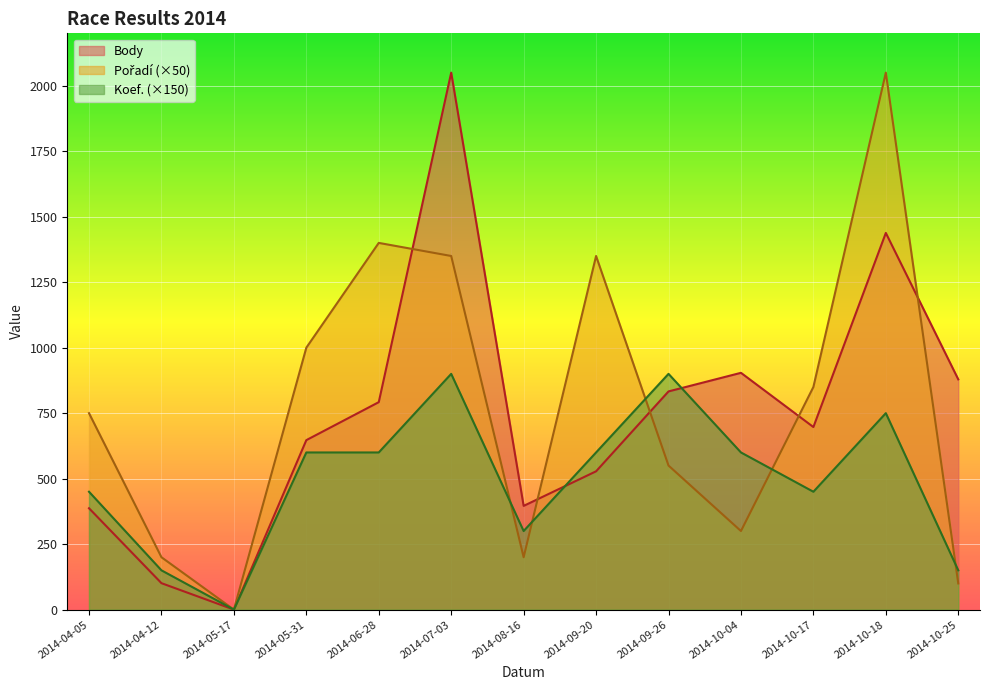

At how many categories does at least one series exceed 776?

9